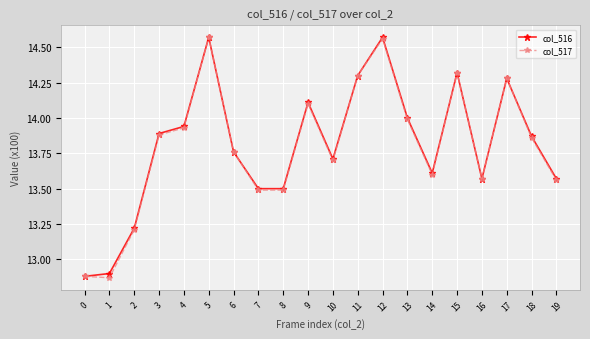

In col_517, how many points are higher than both neighbors (excluding endpoints)?

5